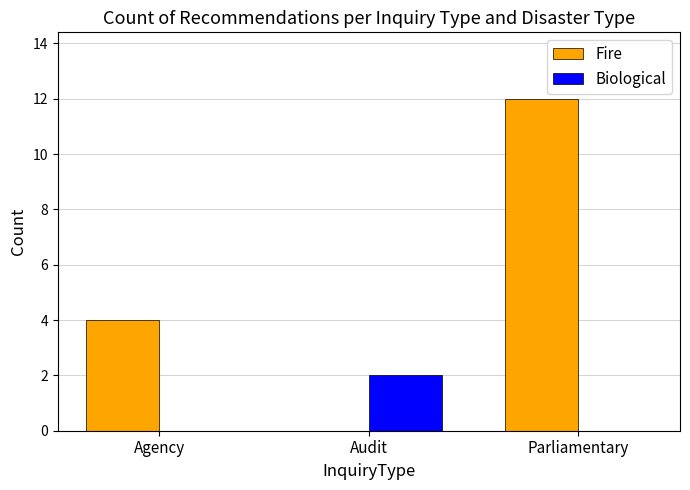

Which category has the highest value in the Fire series?

Parliamentary